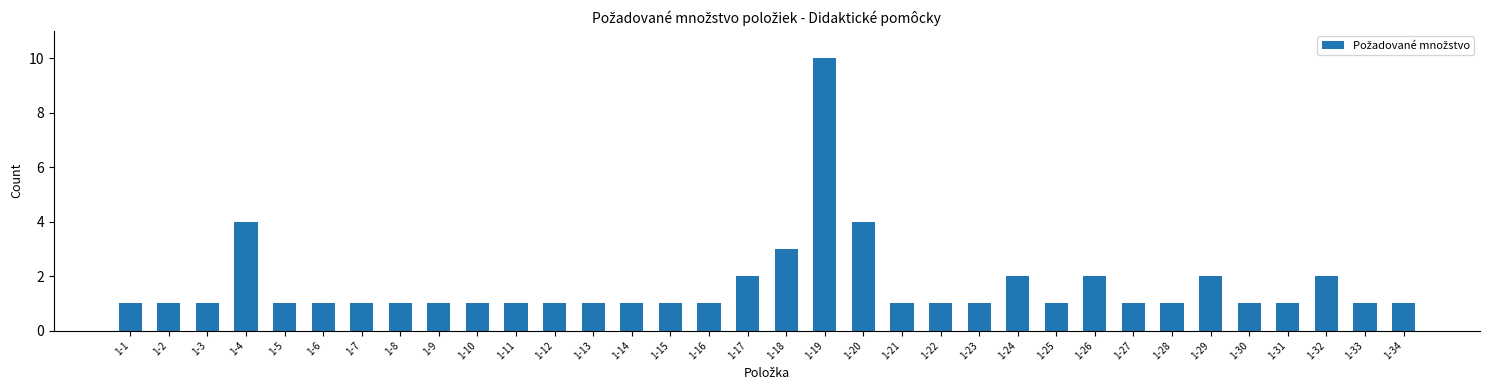

What is the ratio of the value at 1-6 to the value at 1-9?

1.0